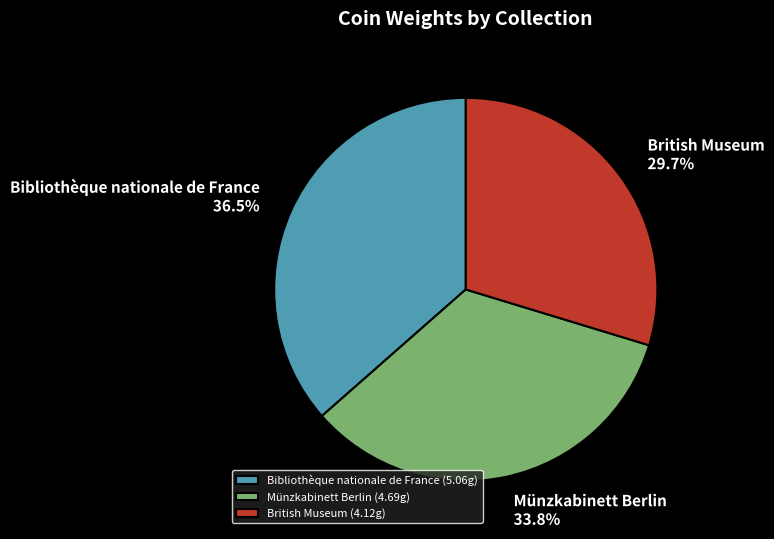

Is there a majority slice in this chart?

No